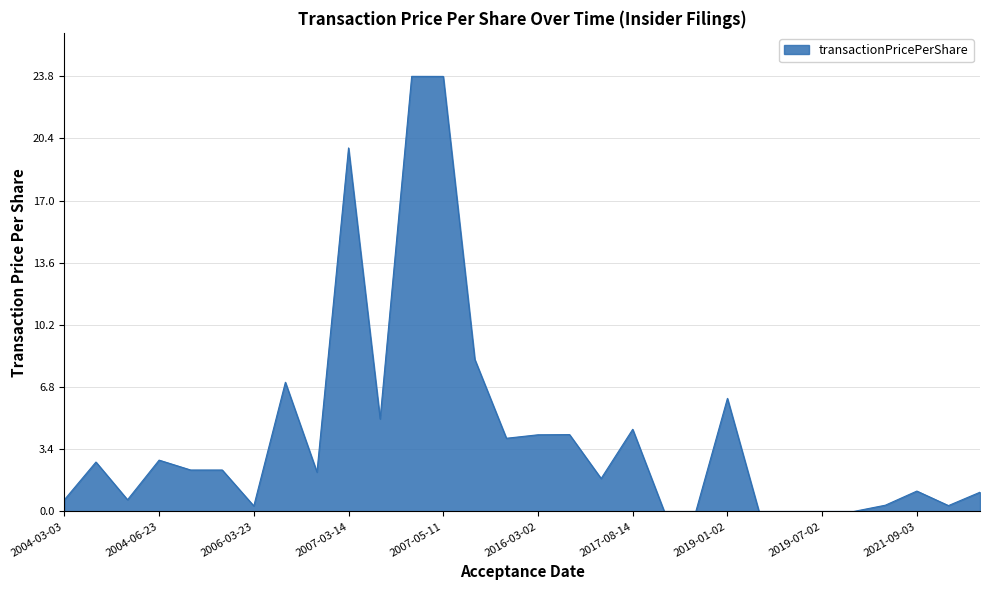

What is the greatest value displayed?

23.8